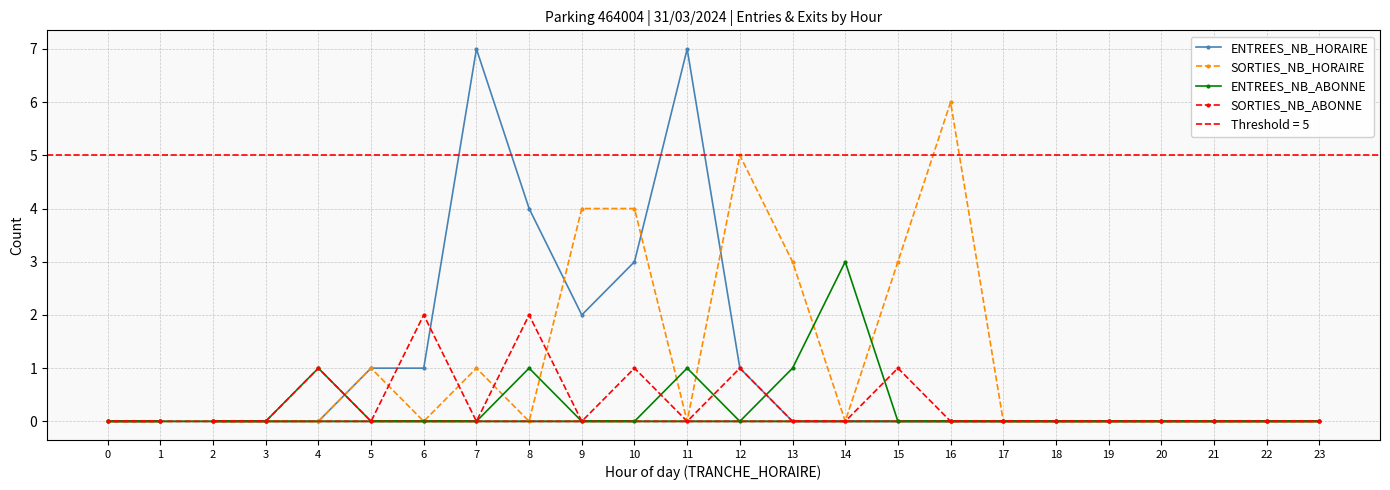

Which category has the highest value in the ENTREES_NB_HORAIRE series?

7